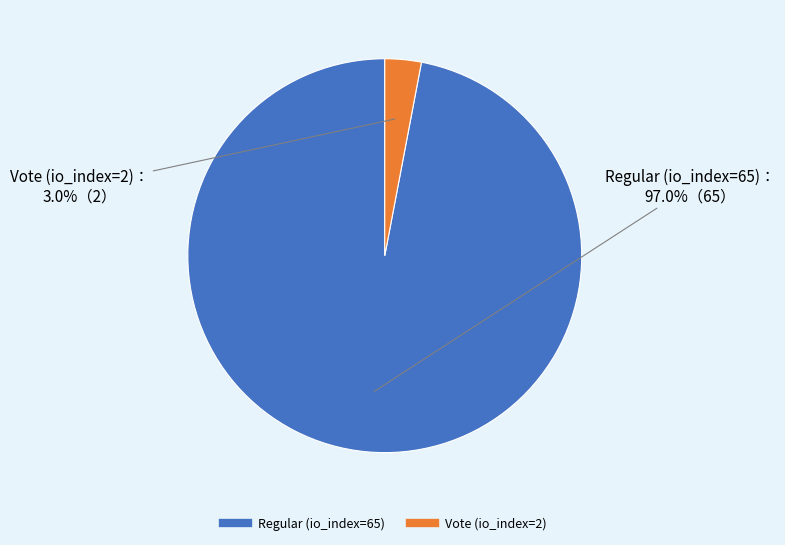

How many segments does this pie chart have?

2